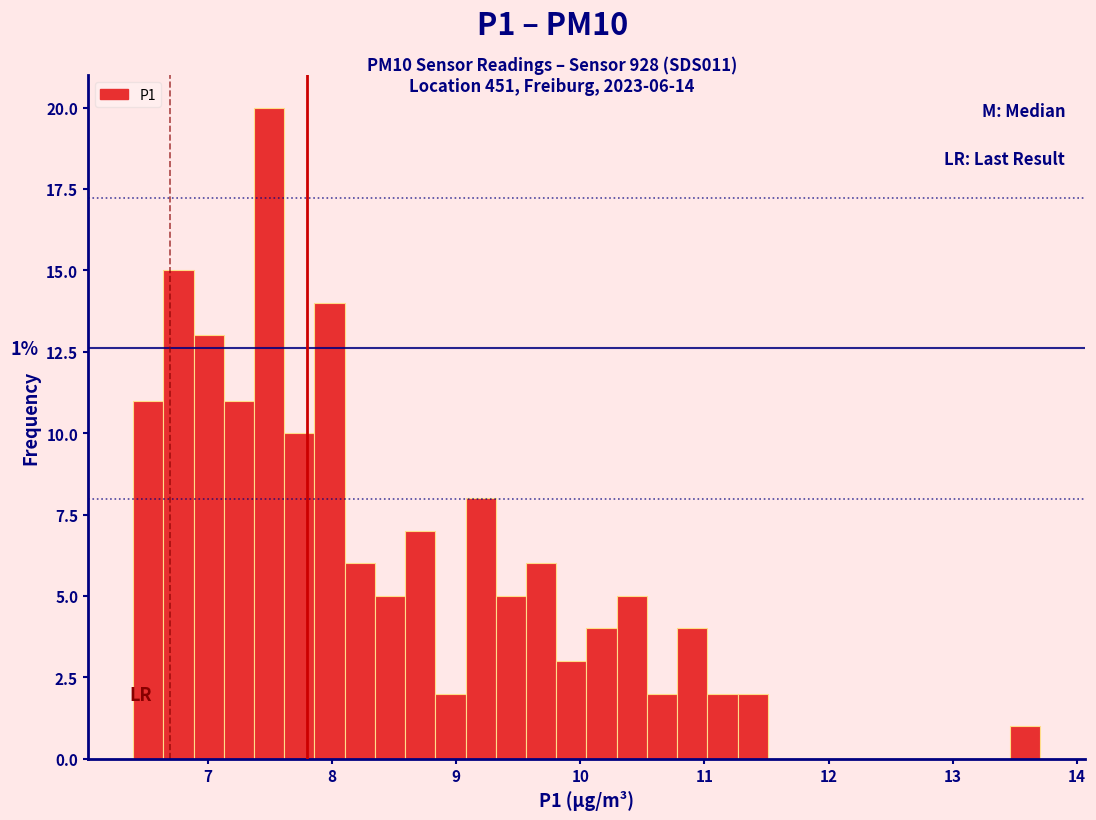

Read against the x-axis, roughly where is the centre of the tallest bar?

7.5